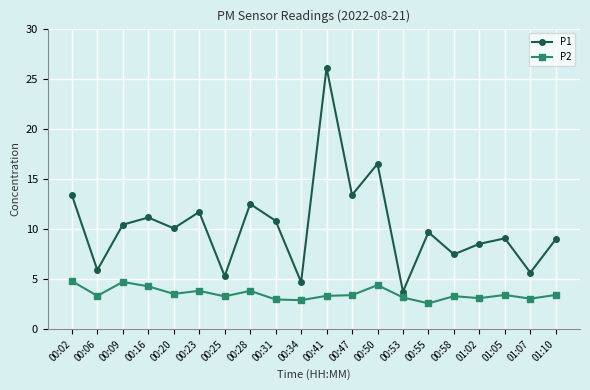

Is it true that P2 equals 4.9 at 00:41?

False